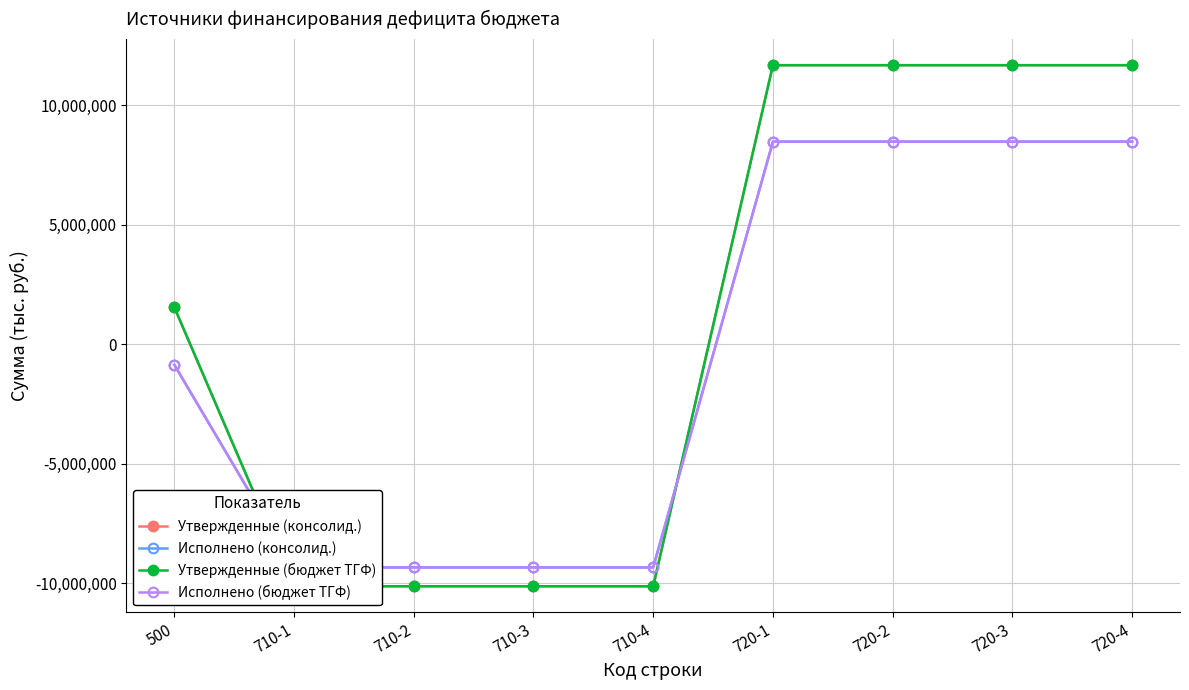

Where is Исполнено (консолид.) nearest to the value -428780?

500